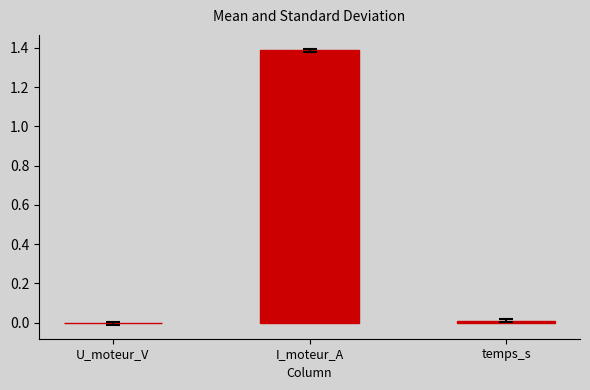

What is the change in value from U_moteur_V to I_moteur_A?

+1.4